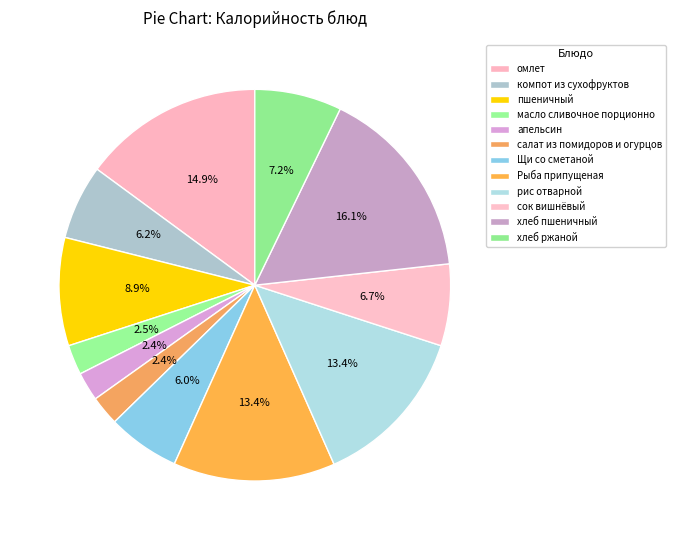

How many segments does this pie chart have?

12